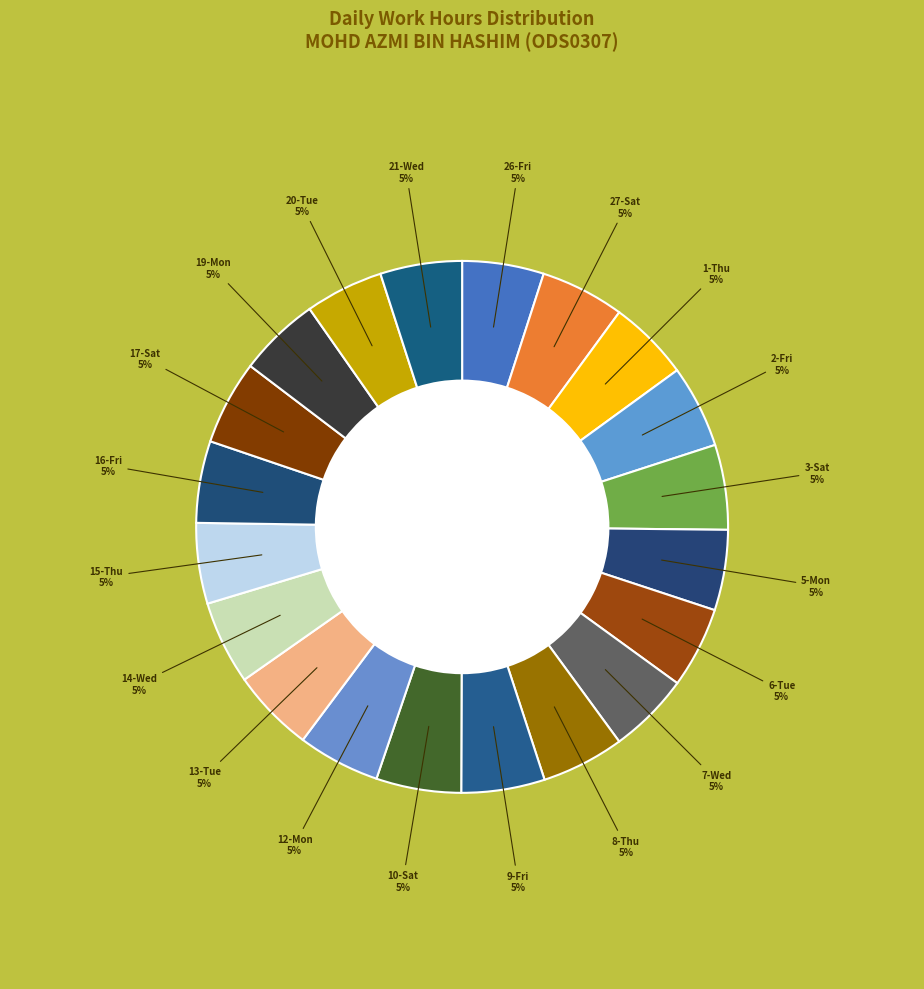

Is 2-Fri the majority of the pie?

No